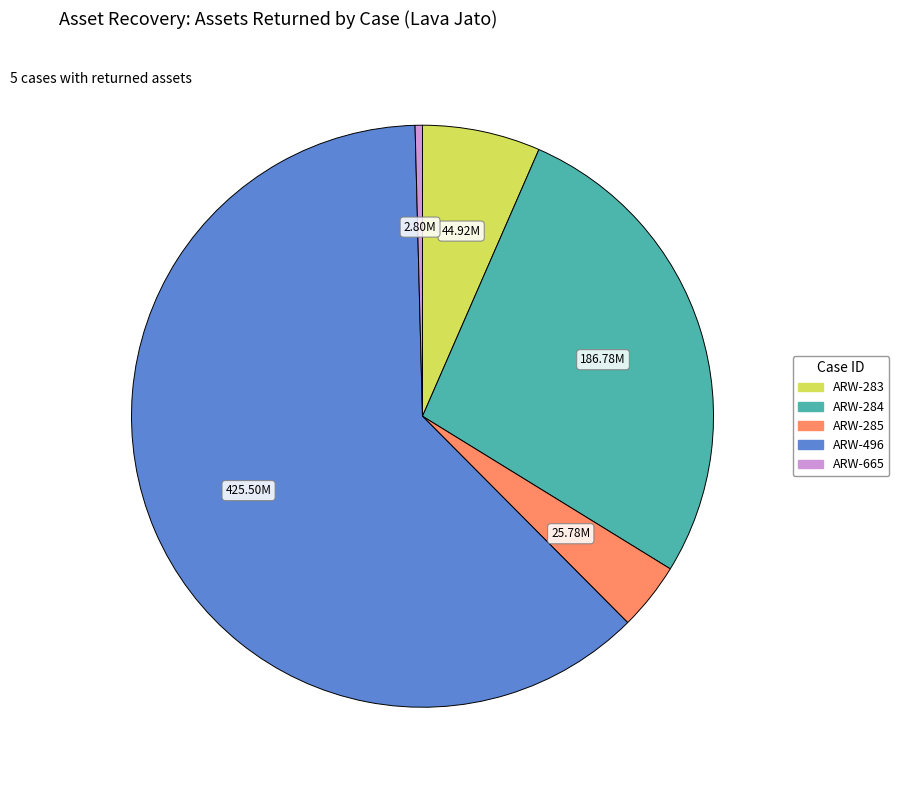

What is the largest slice in the pie chart?

ARW-496